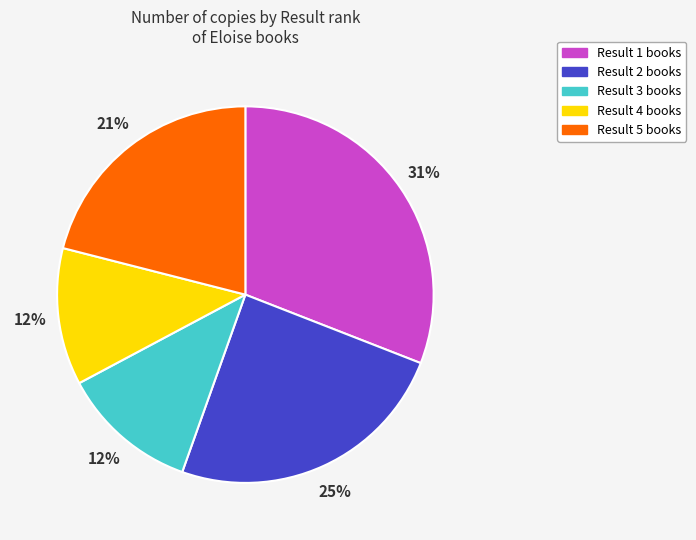

To the nearest percent, what portion does Result 3 books represent?

12%